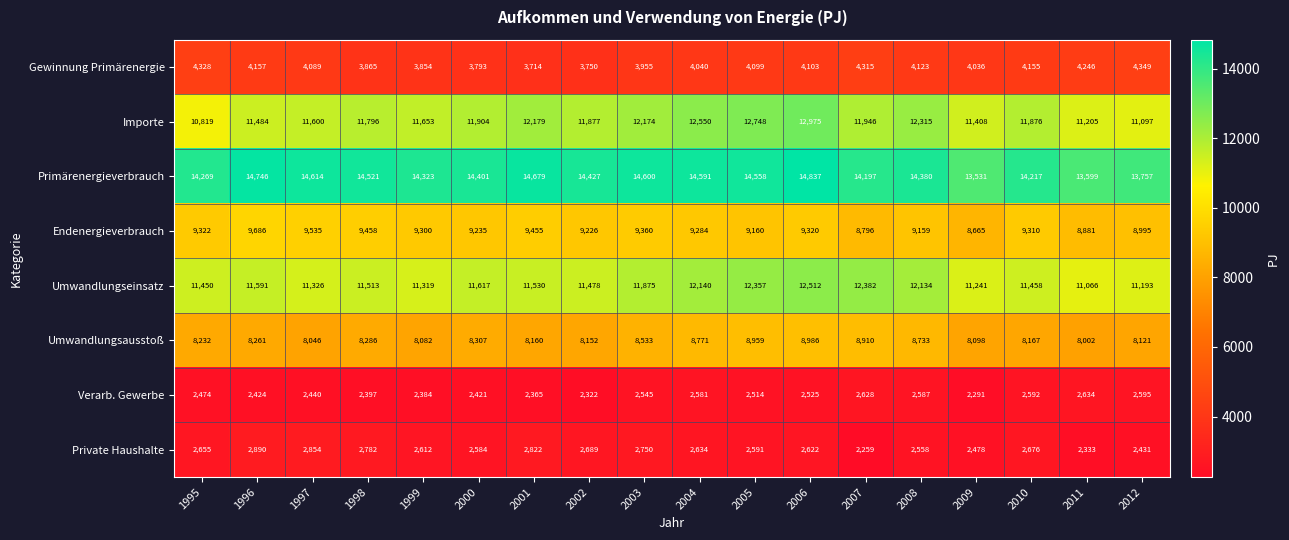

At which label does Endenergieverbrauch reach its minimum?

2009